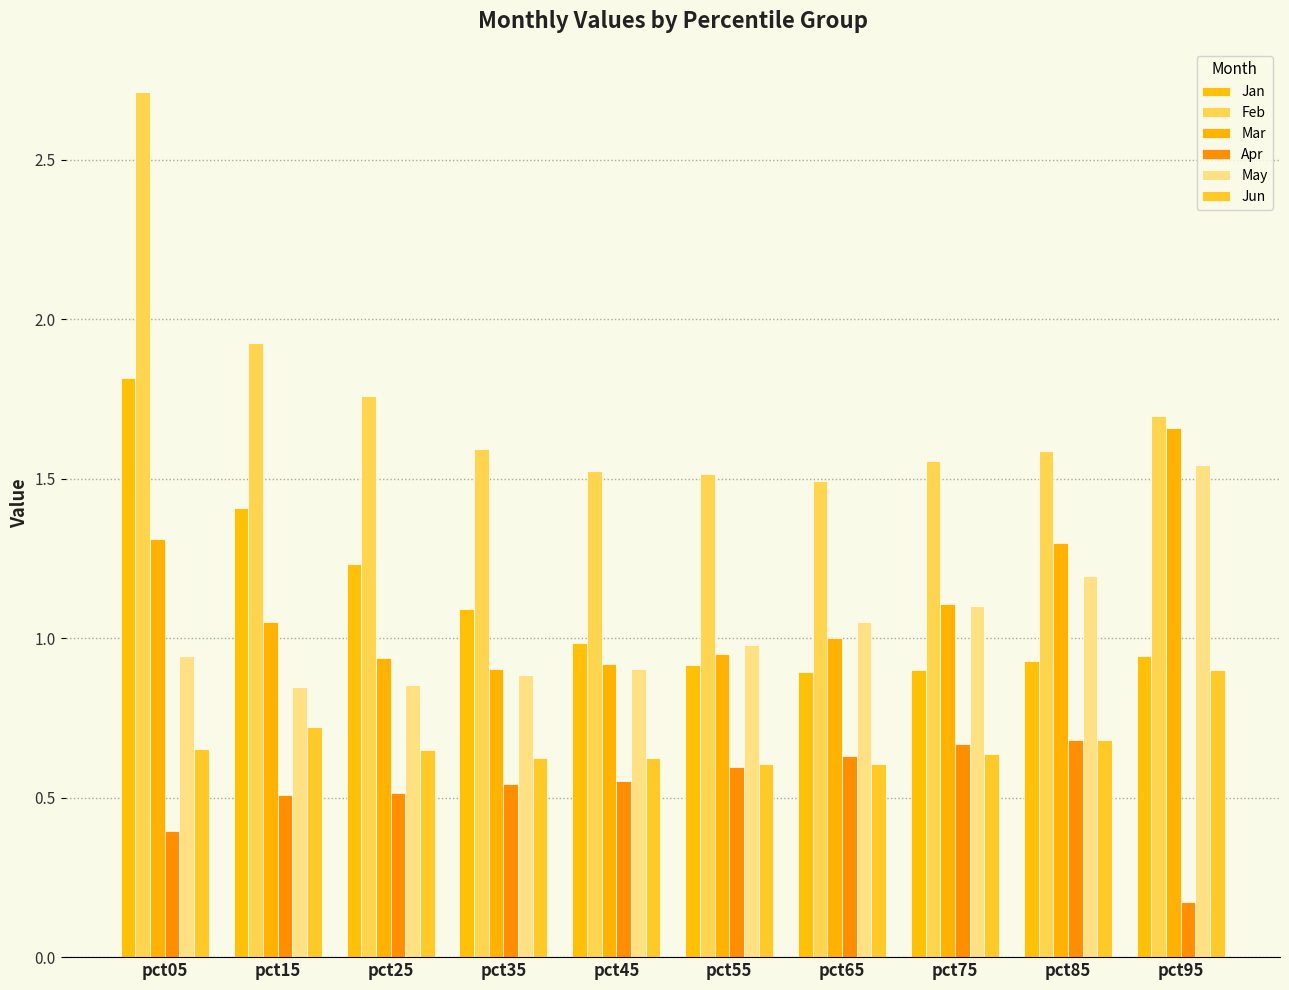

What is the spread (max minus min) of values at pct75?

0.9